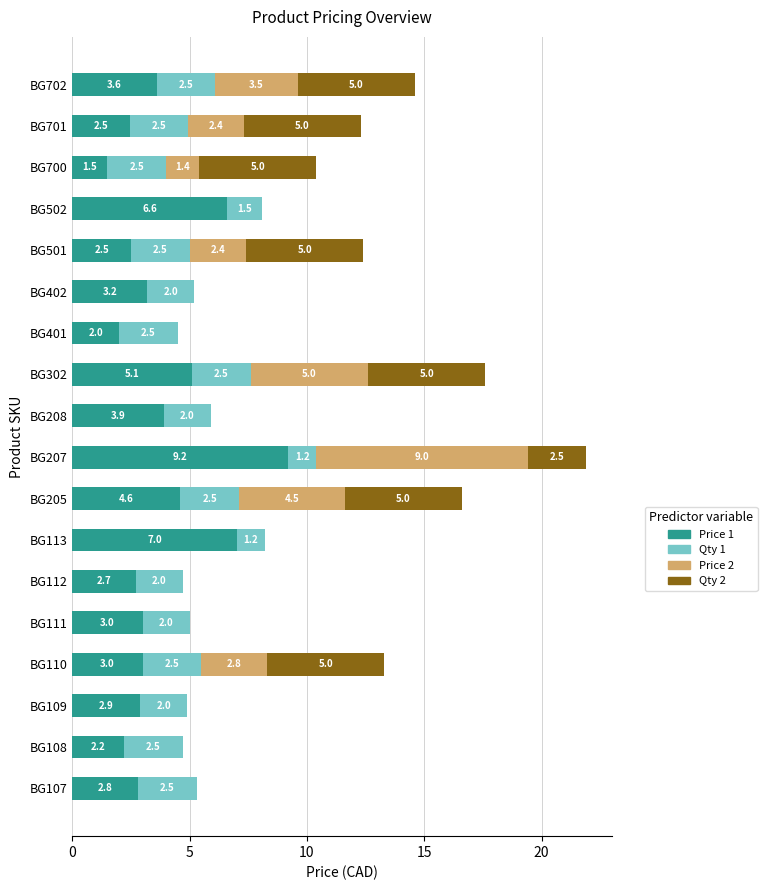

True or false: Price 1 has a value of 6.9 at BG208.

False